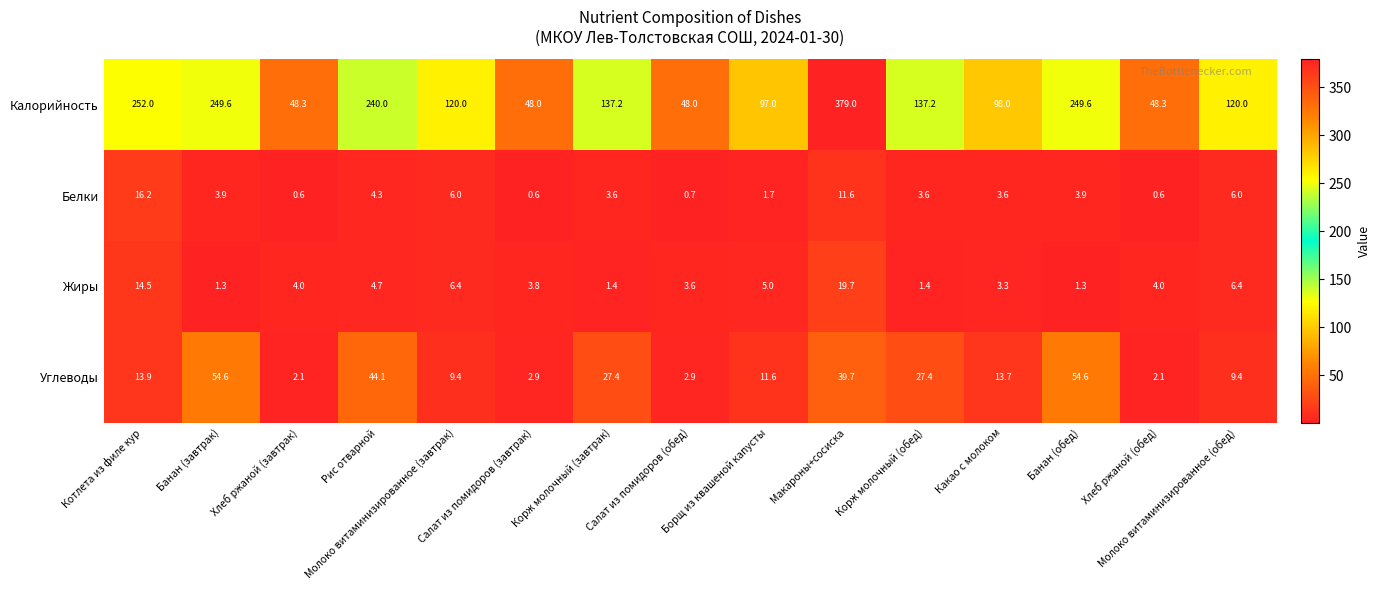

What is the maximum value for Жиры?

19.7